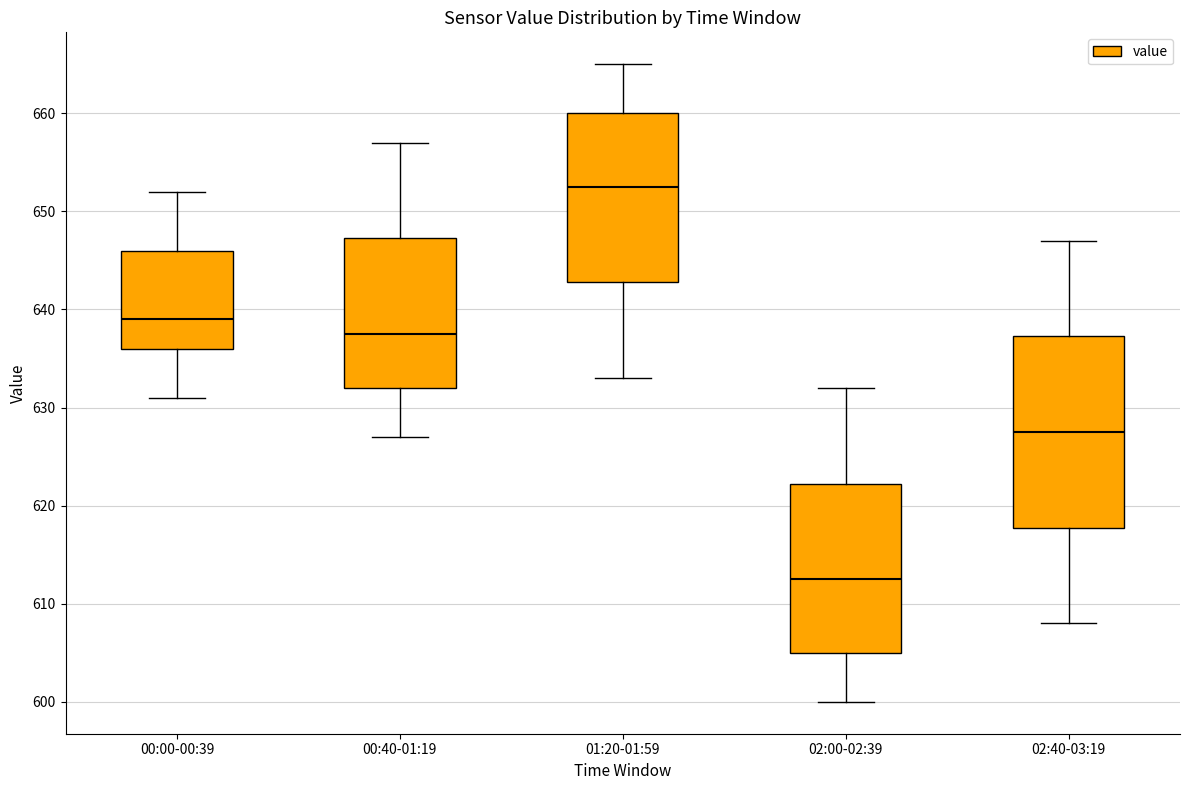

Where is the lower edge of the box for 00:40-01:19 on the y-axis? The values are not printed on the chart, so give them approximately, as read against the axis.

632